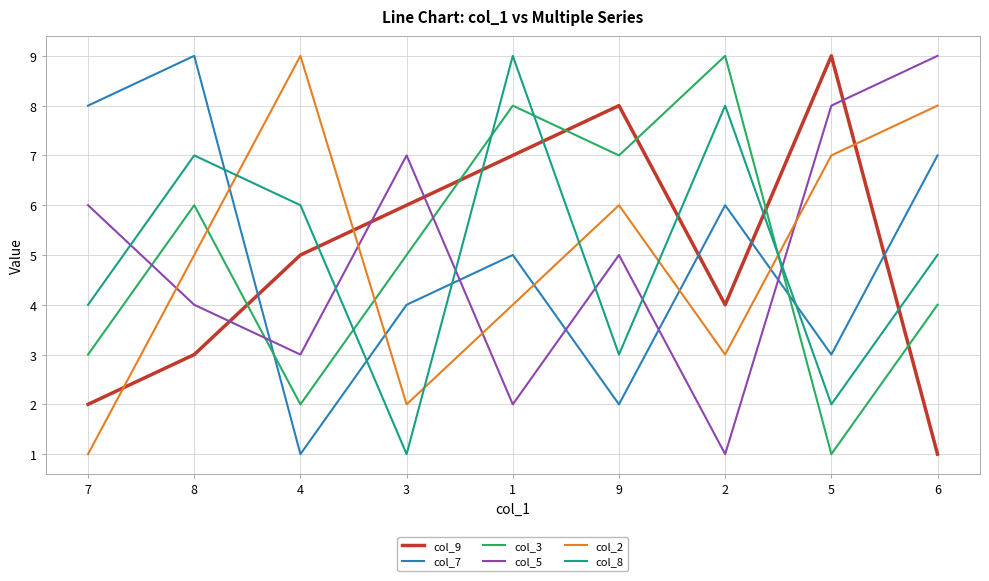

Where is col_7 nearest to the value 5?

1